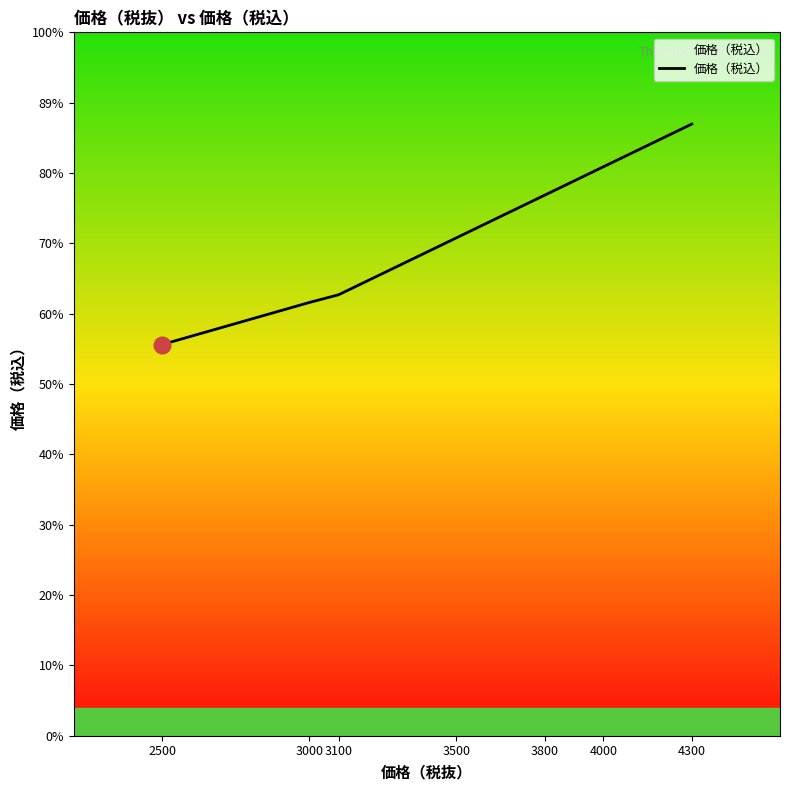

Reading left to right, extract all data points from this chart.

2500=2970.0	3000=3289.1	3100=3348.0	3500=3780.0	3800=4104.0	4000=4320.0	4300=4644.0